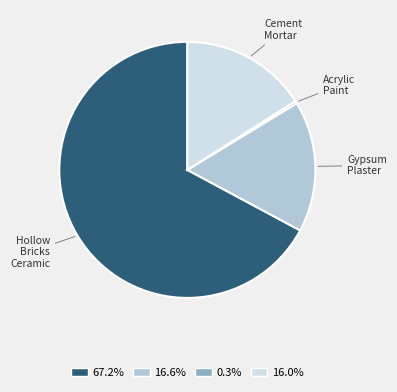

Does 67.2% represent more than half of the total?

Yes